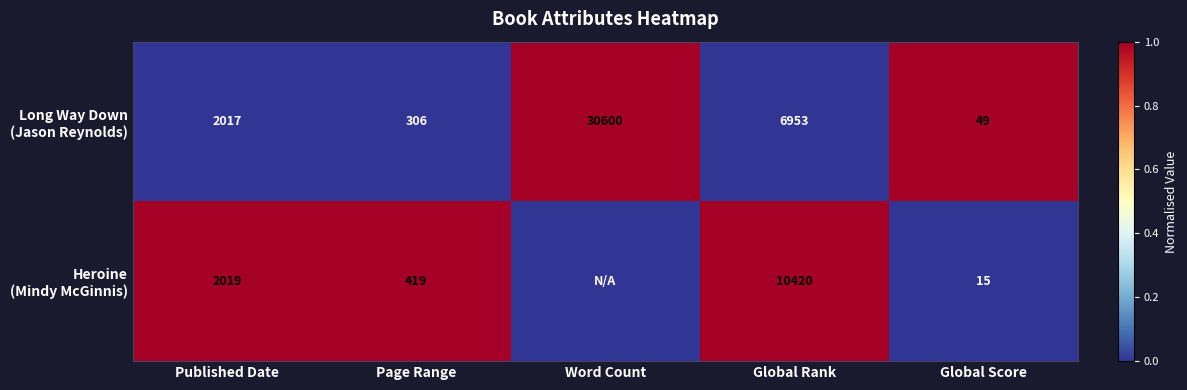

What is the spread (max minus min) of values at Global Score?

34